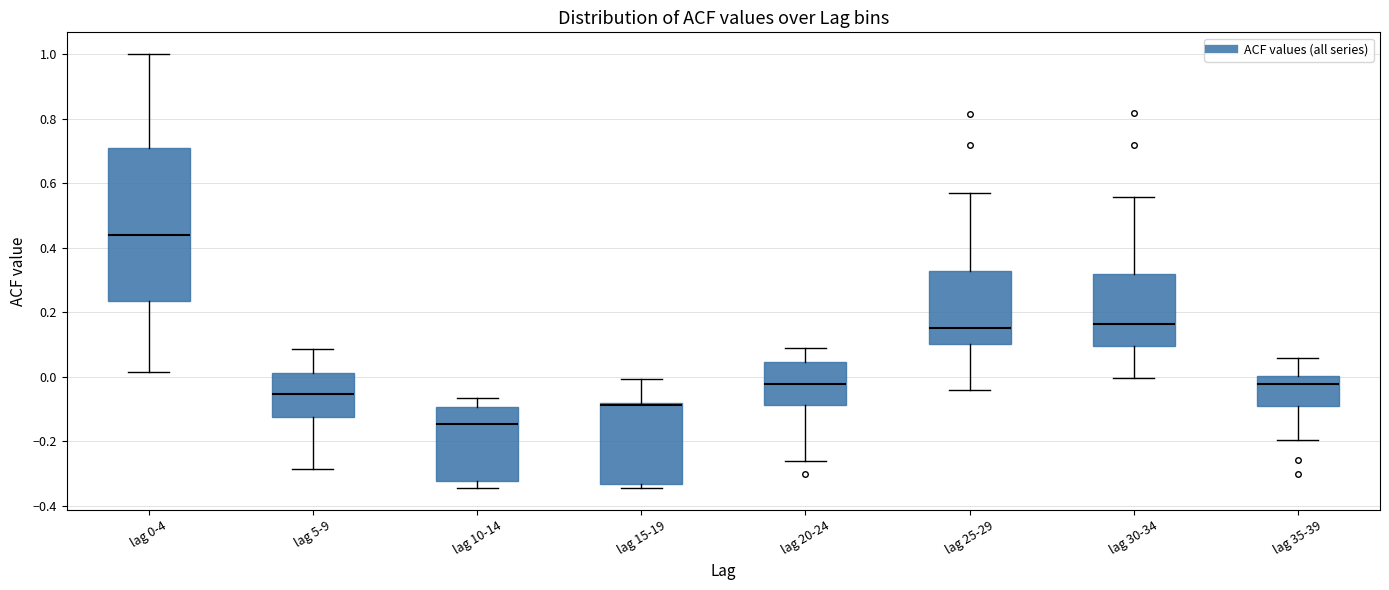

Where does the median line of the box for lag 0-4 sit on the y-axis? The values are not printed on the chart, so give them approximately, as read against the axis.

0.44